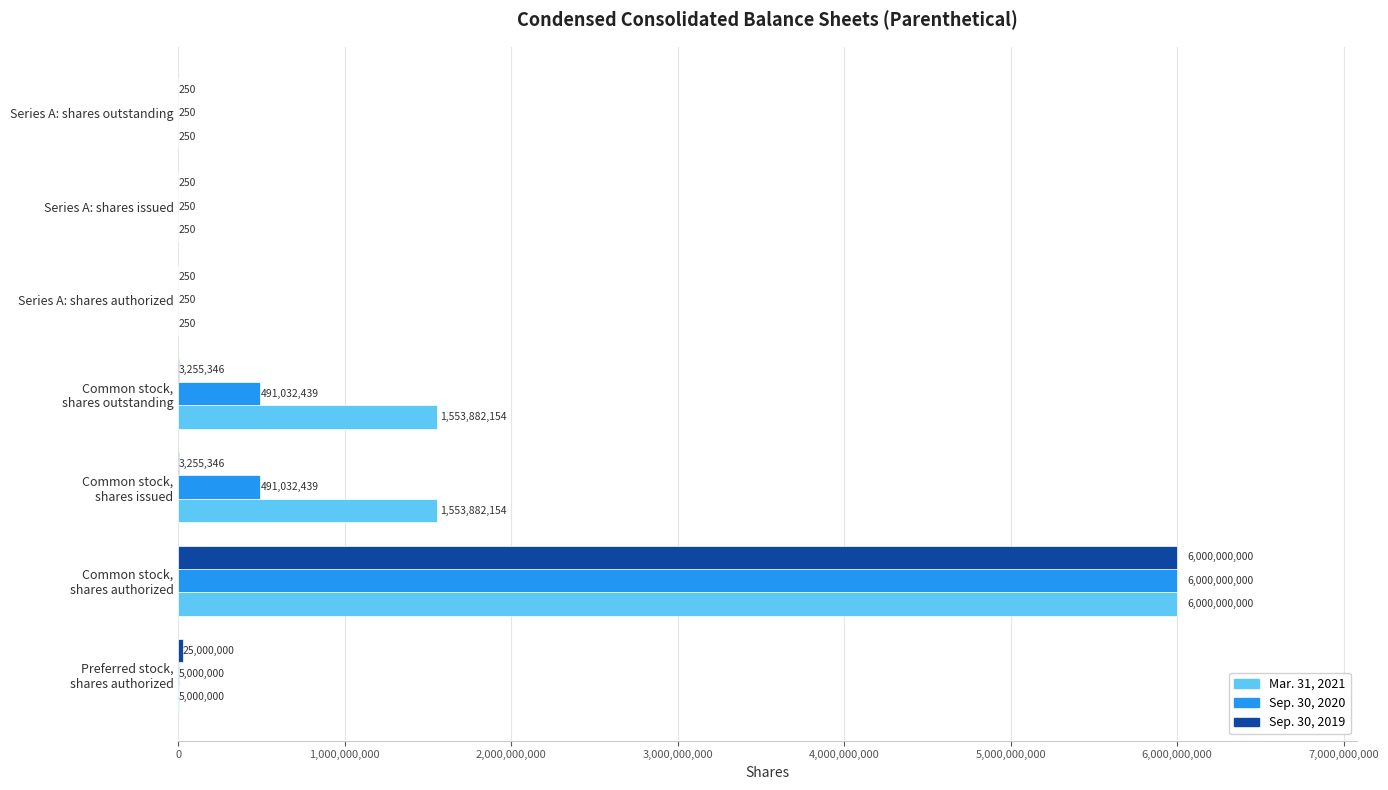

Read the Sep. 30, 2019 value at Series A: shares issued, to the nearest 10.

250